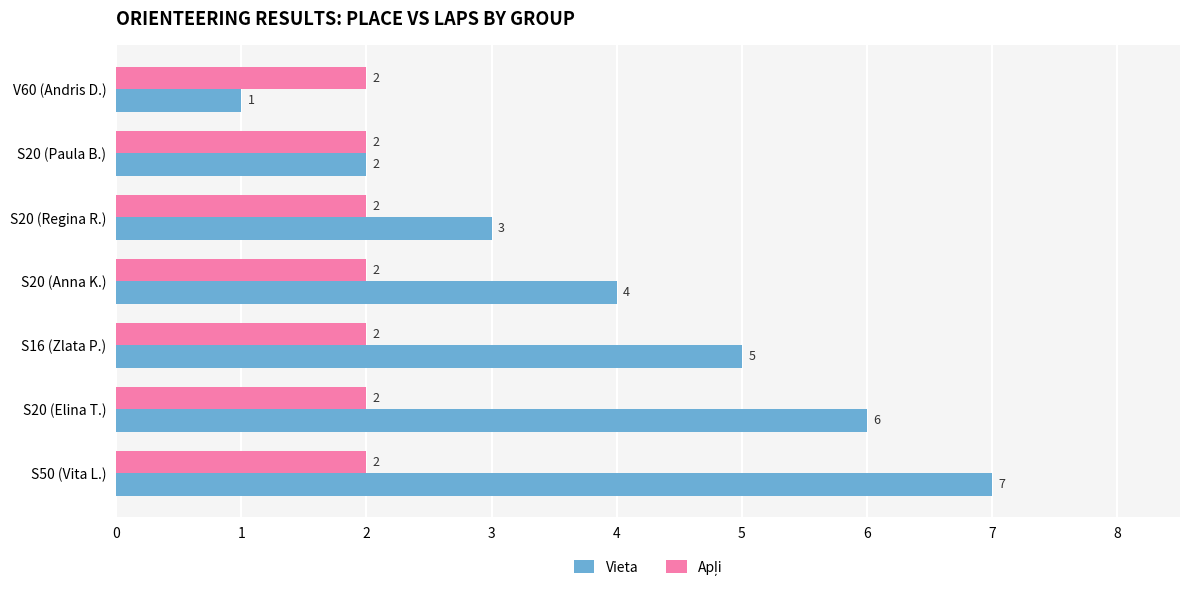

What is the total value across all series at V60 (Andris D.)?

3